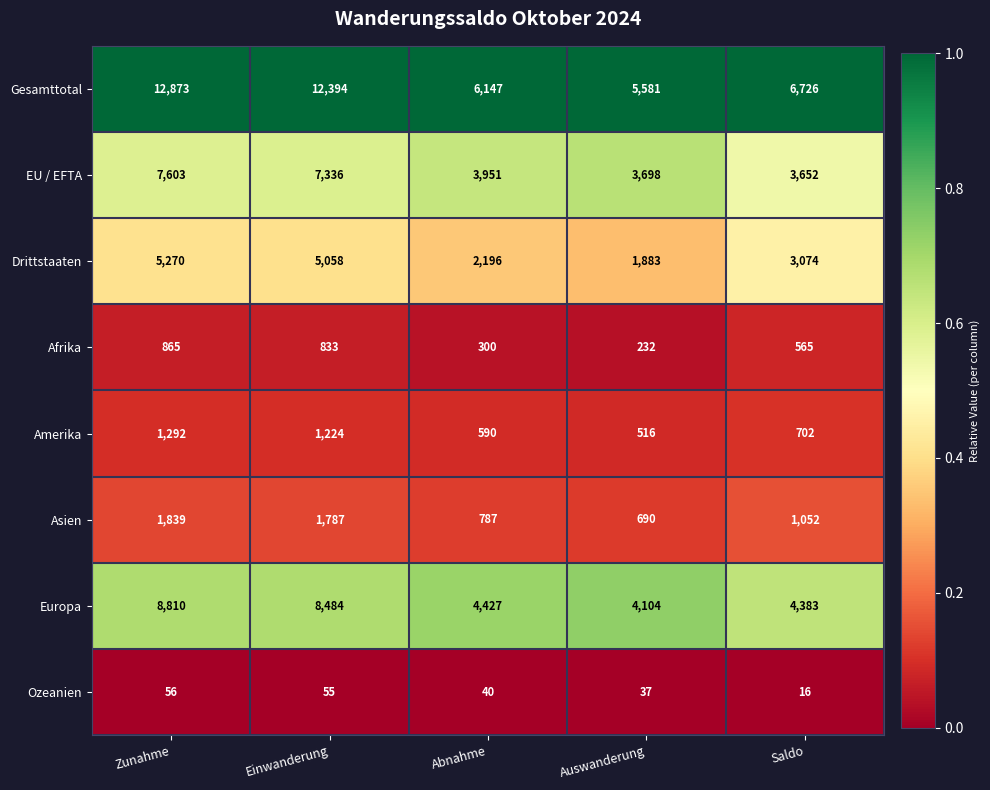

The value of Europa at Zunahme is 8810. True or false?

True